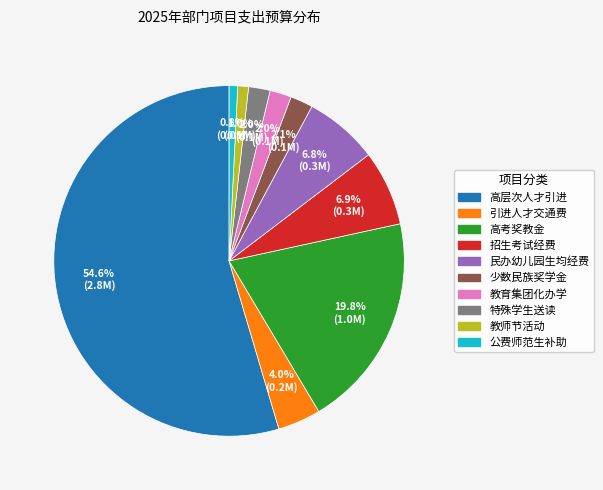

Is there any slice that represents more than half of the pie?

Yes